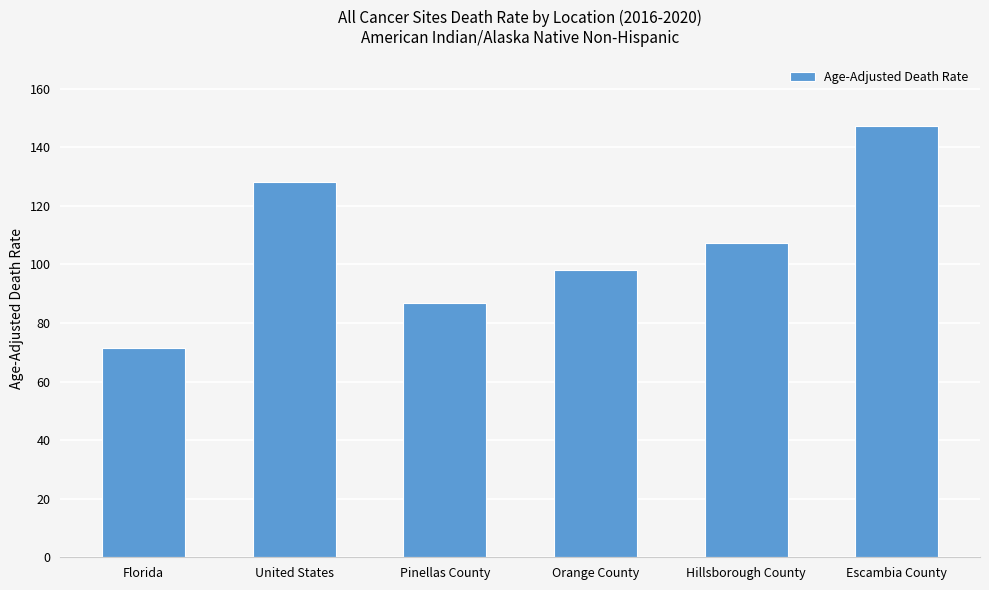

What is the sum of the values at Escambia County and Orange County?

245.4